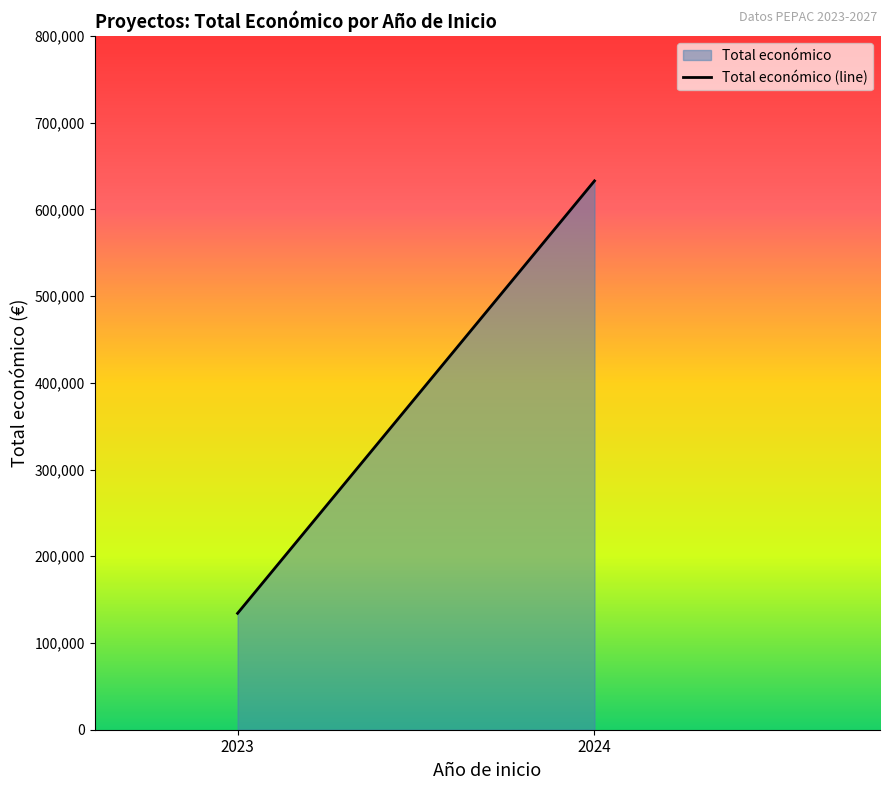

Where does the data first go above 632927?

2024